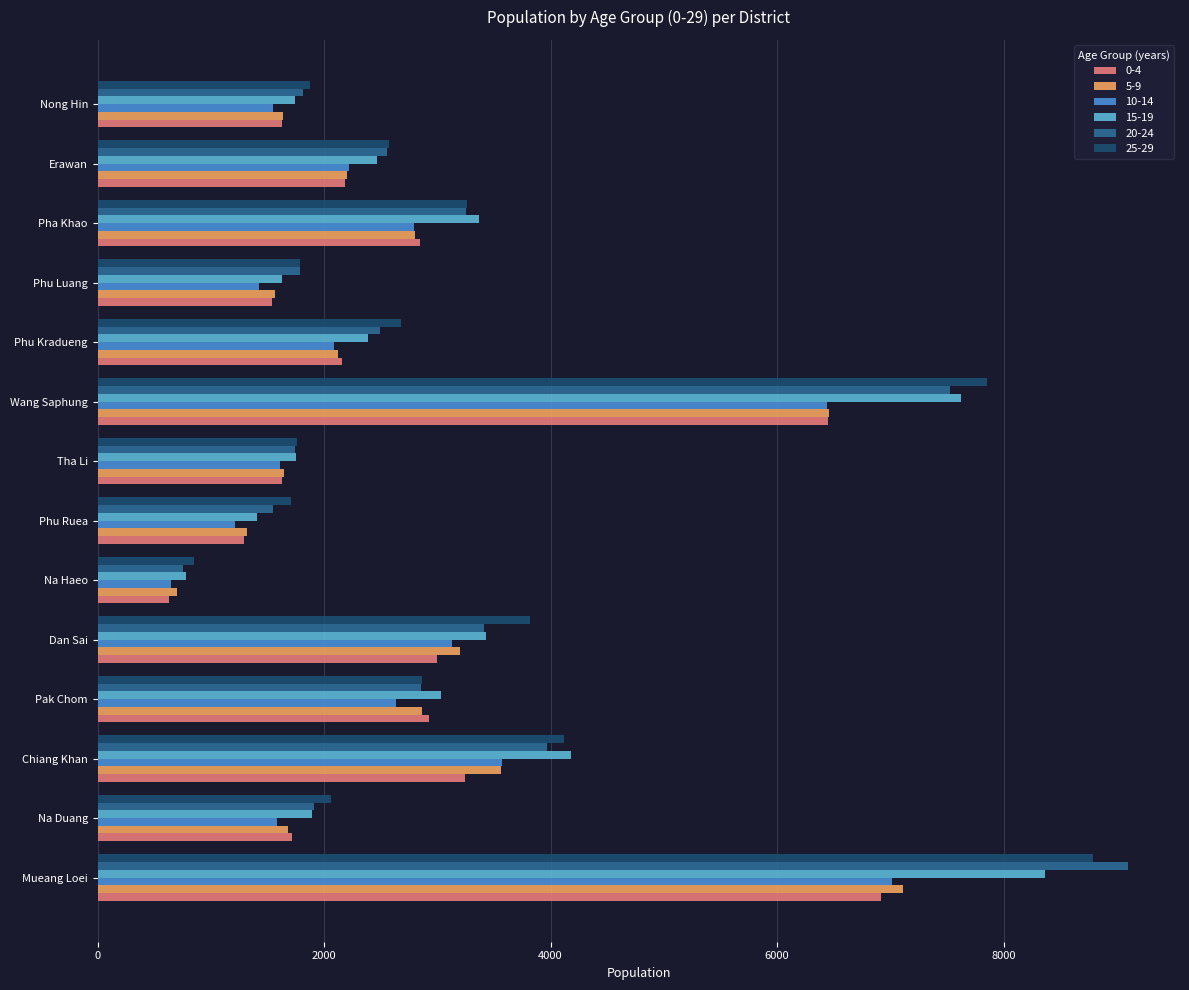

What value does the 15-19 series have at Nong Hin, to the nearest 50?

1750